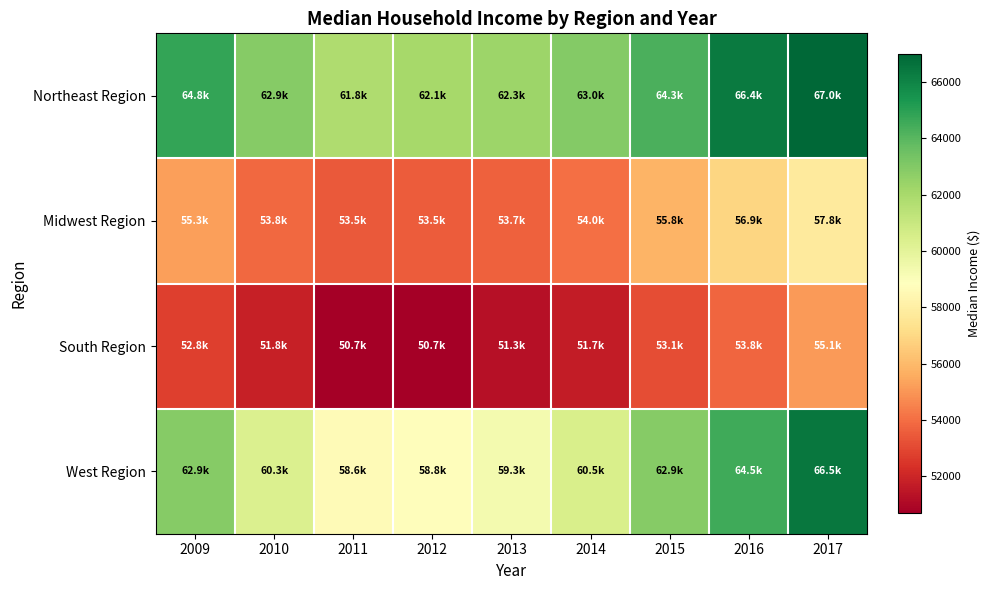

At which category is the sum across all series the highest?

2017